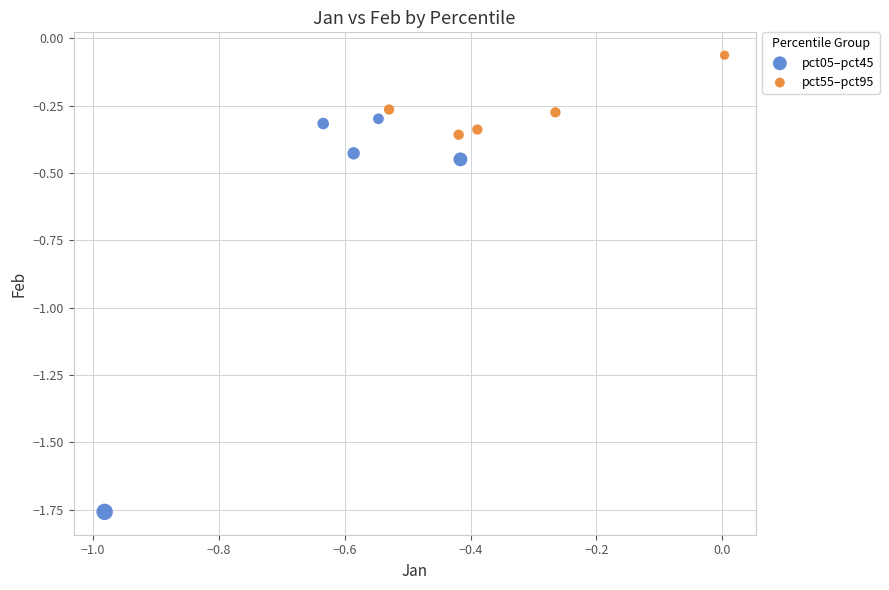

Which series contains the lowest Y value?

pct05–pct45